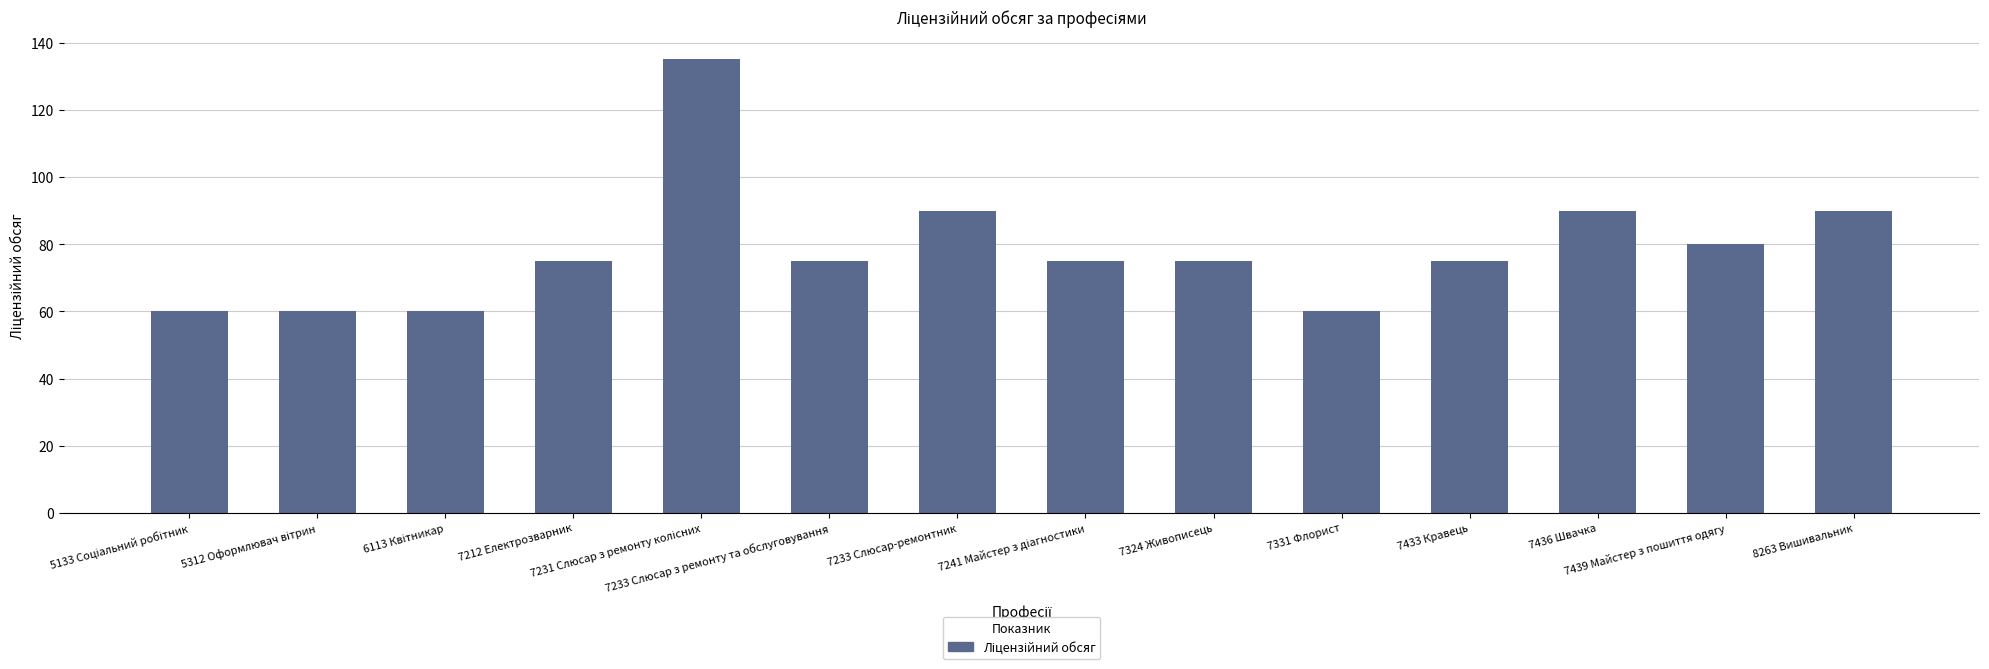

What is the value of the 6th bar from the left?

75